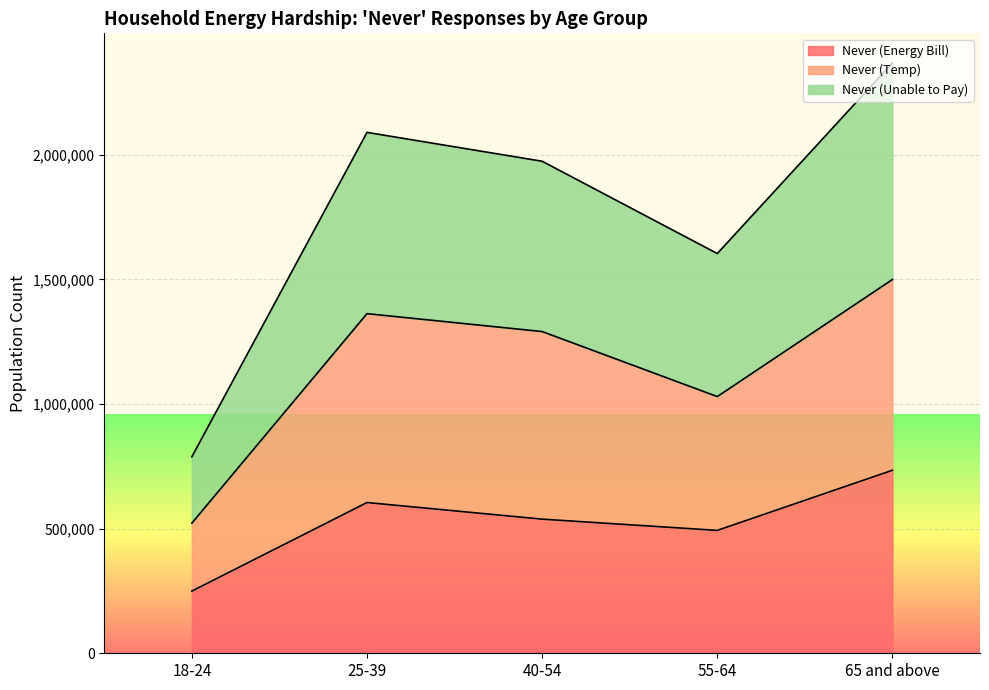

How many interior local valleys does the Never (Temp) series have?

1